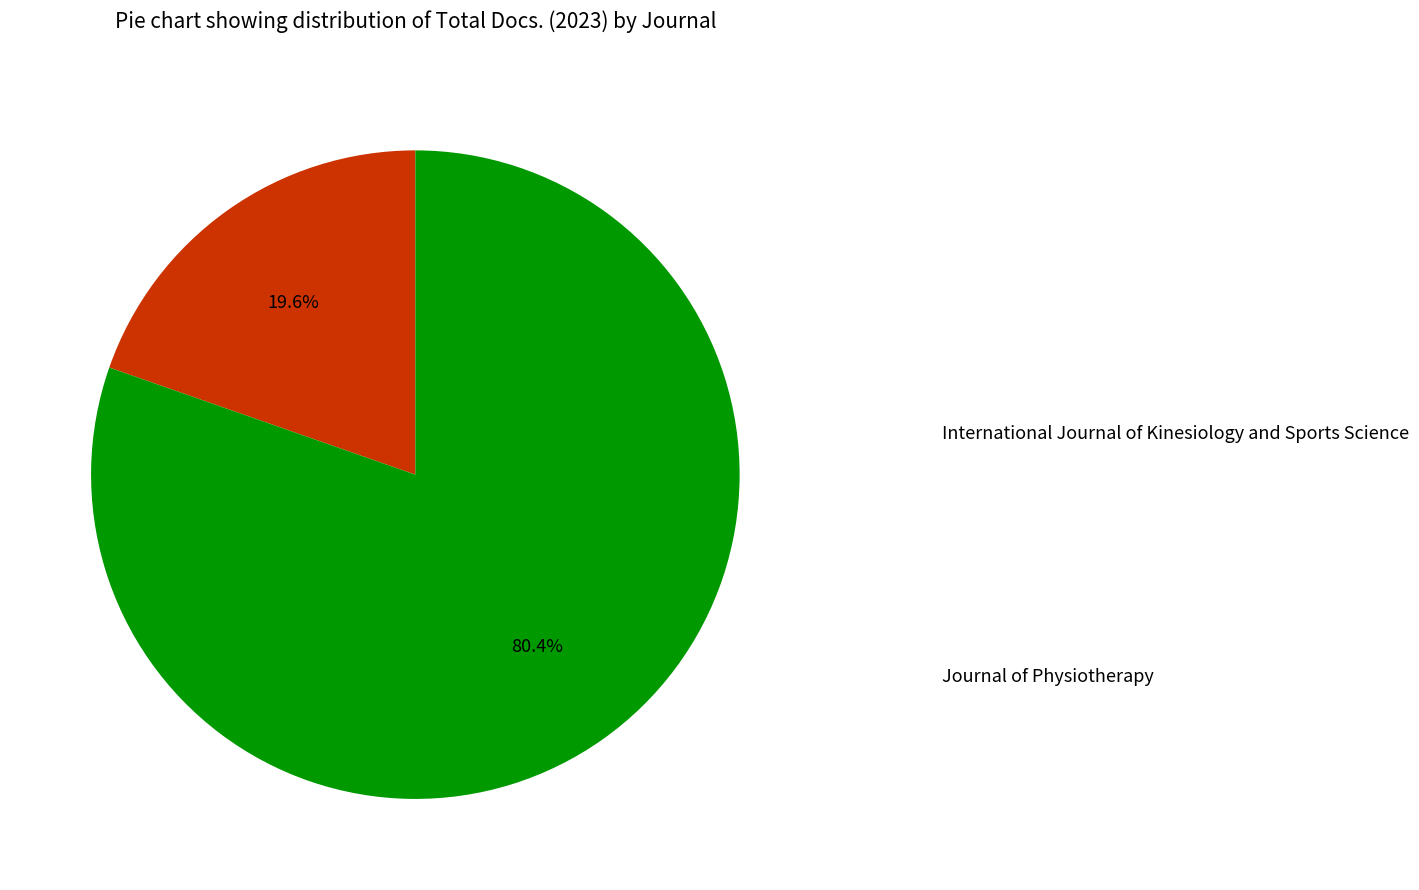

Is there a majority slice in this chart?

Yes